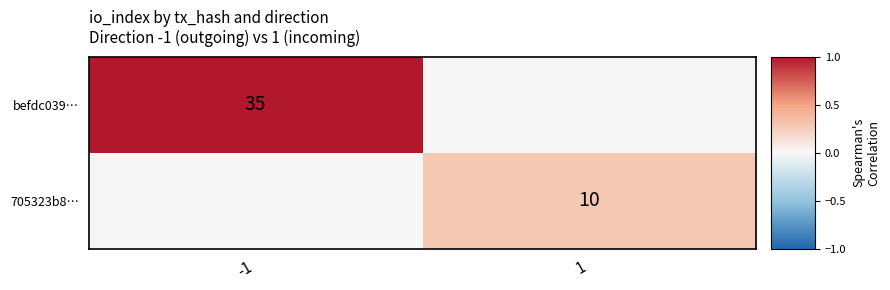

Is it true that 705323b8… equals 10 at 1?

True